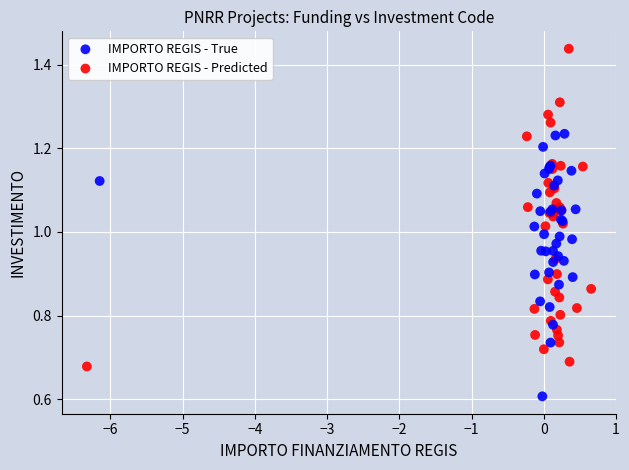

What are all the series names shown in the legend?

IMPORTO REGIS - True, IMPORTO REGIS - Predicted